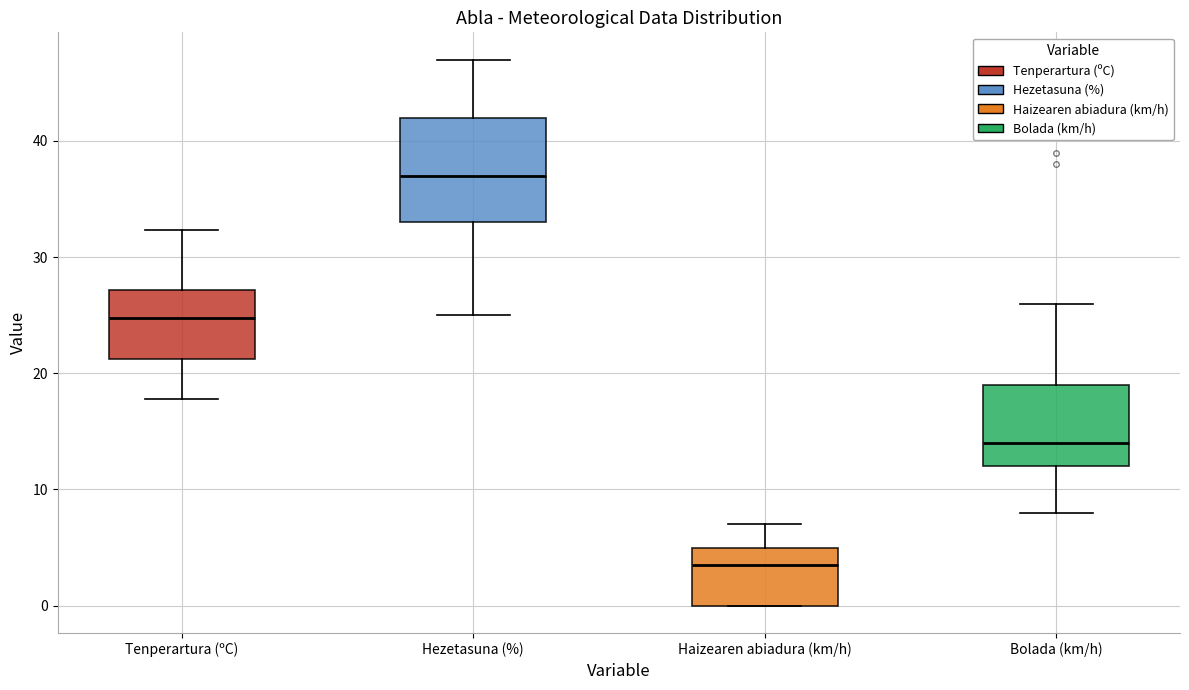

Which box is the tallest, from its lower edge to its upper edge?

Hezetasuna (%)